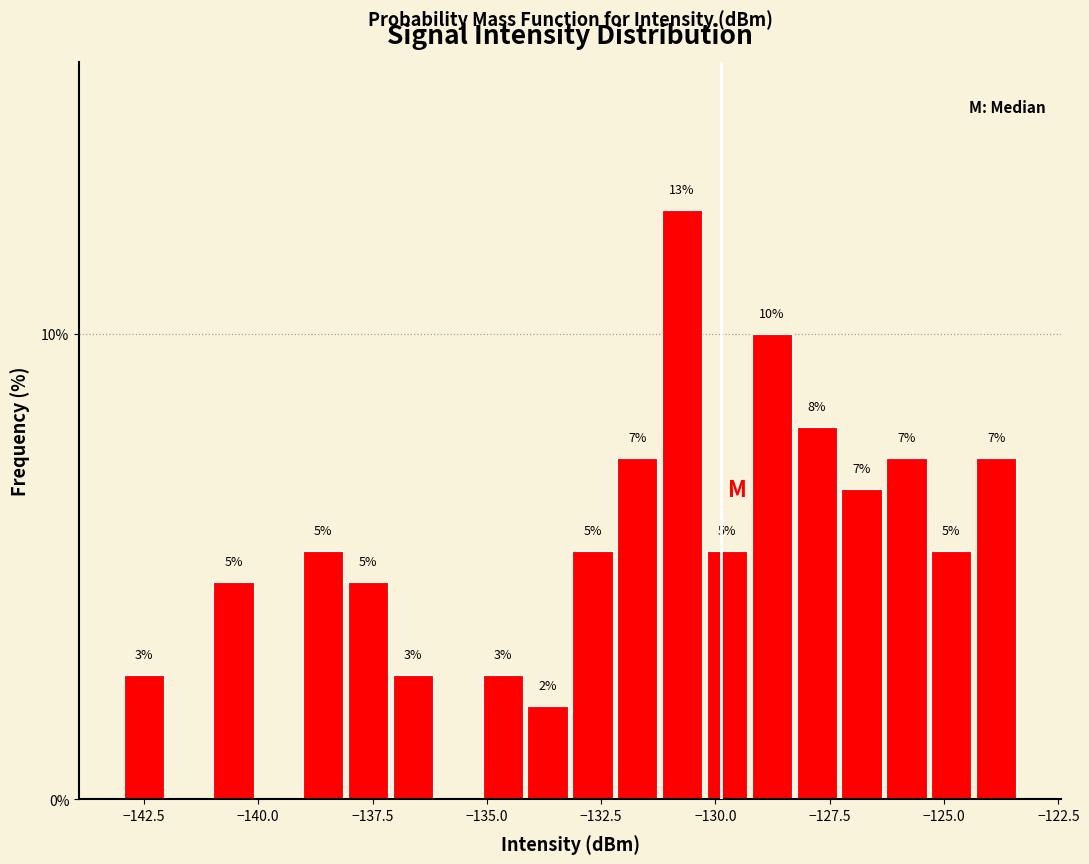

Around what value on the x-axis is the tallest bar? Give the approximate position of its centre, as read against the axis.

-130.5